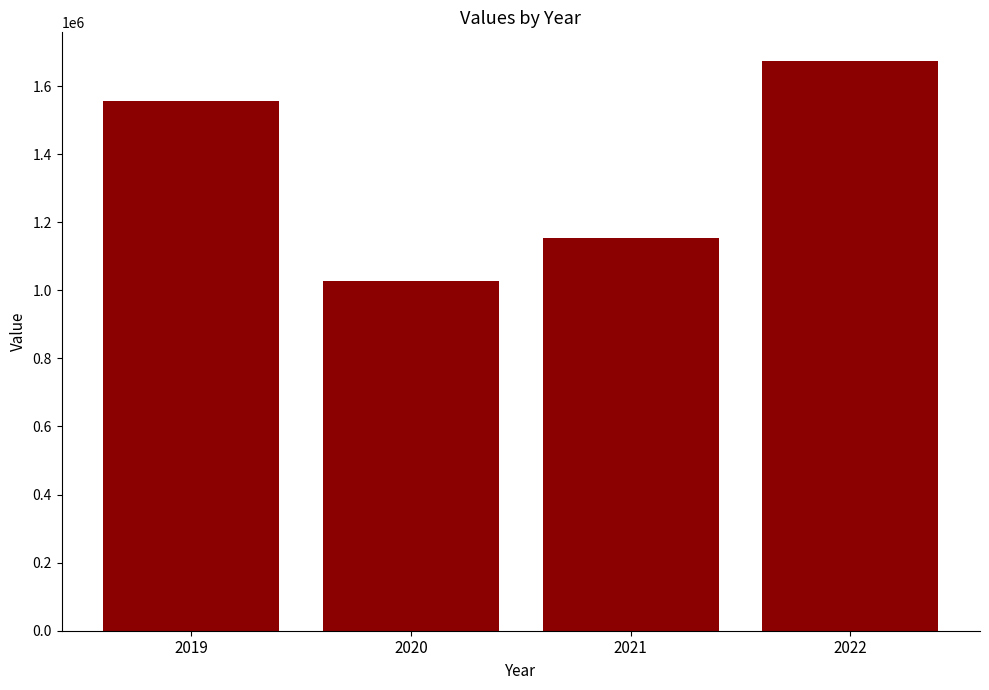

What is the smallest value displayed?

1027436.3